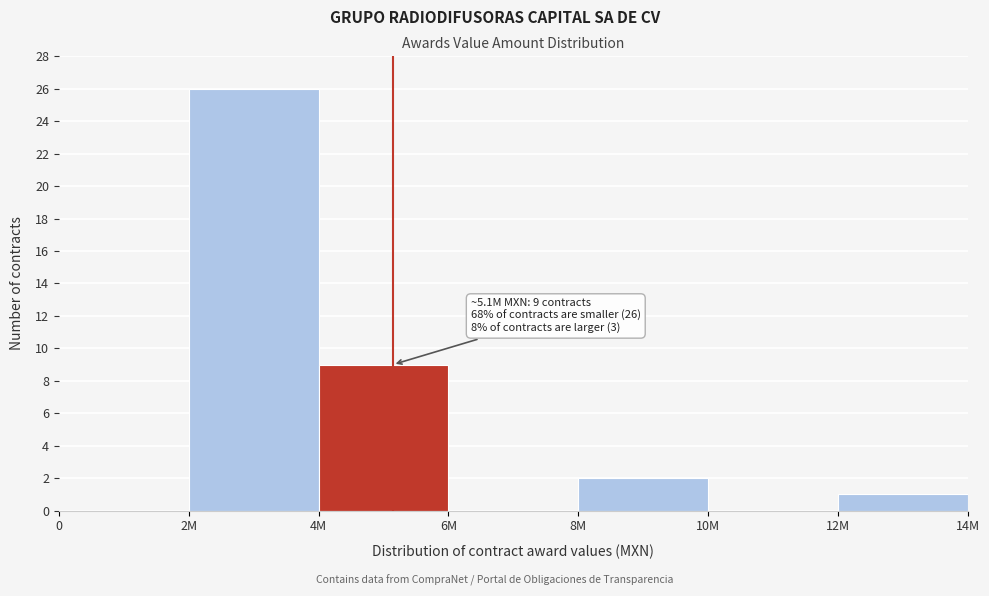

Reading left to right, list all the values displayed in this chart.

0=0	2M=26	4M=9	6M=0	8M=2	10M=0	12M=1